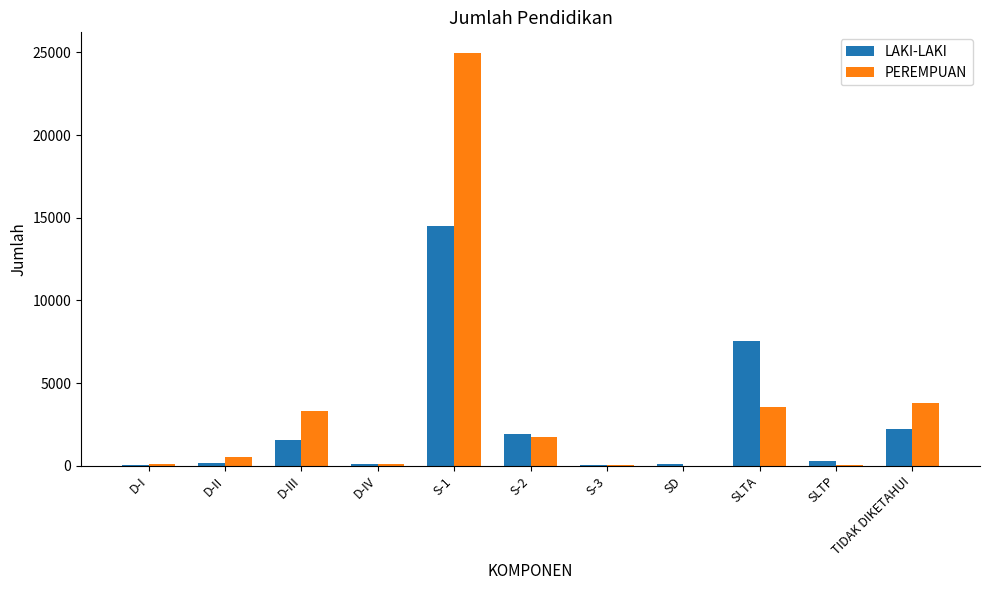

True or false: PEREMPUAN has a value of 504 at D-II.

True